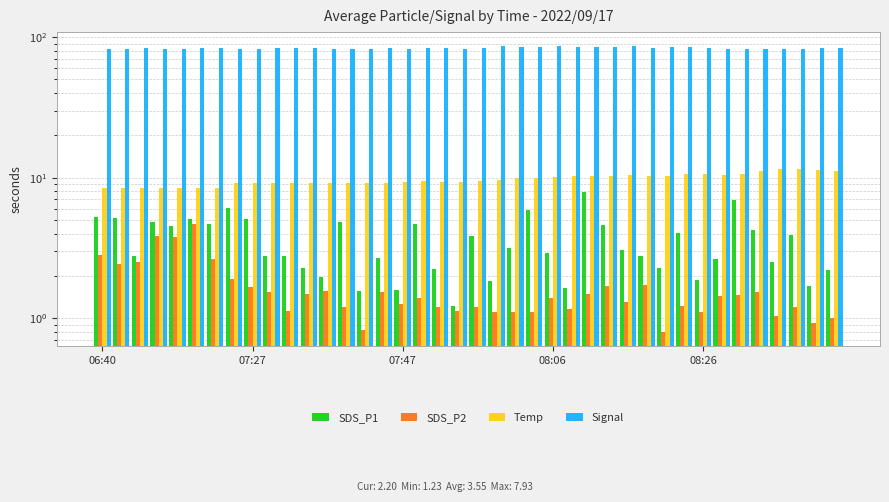

How many groups of bars are there?

40